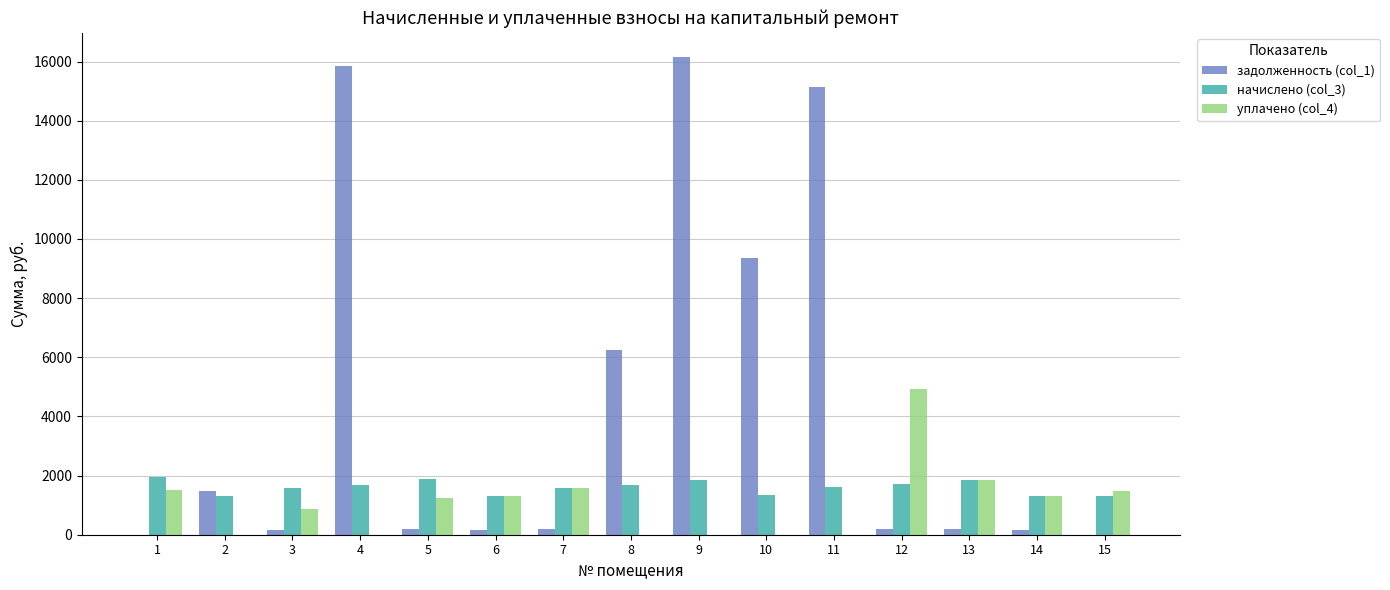

What is the total value across all series at 4?

17517.3